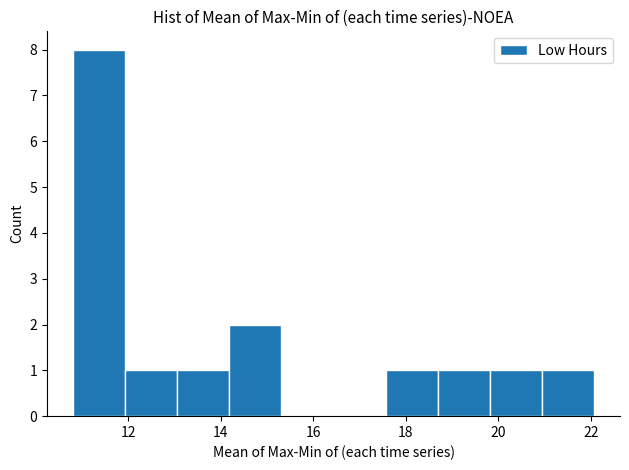

What is the height of the bar covering 21.0 to 22.0 on the x-axis? Neither the bar edges nor the heights are printed on the chart, so give them approximately, as read against the axes.

1